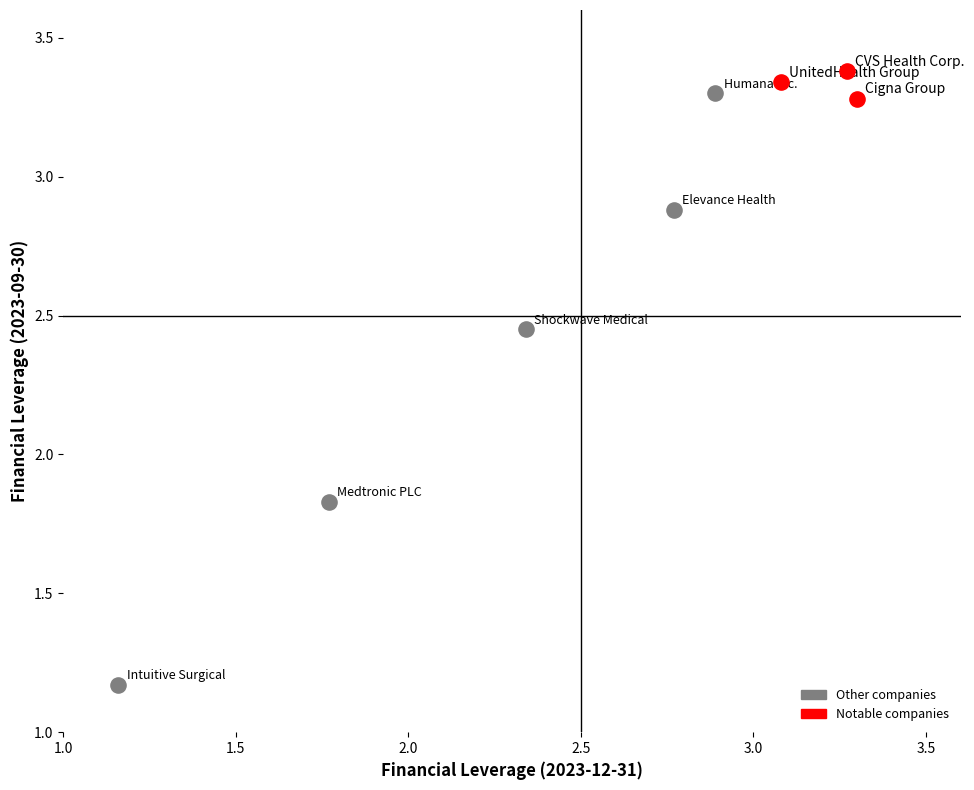

Which series has the largest Y range (max minus min)?

Other companies